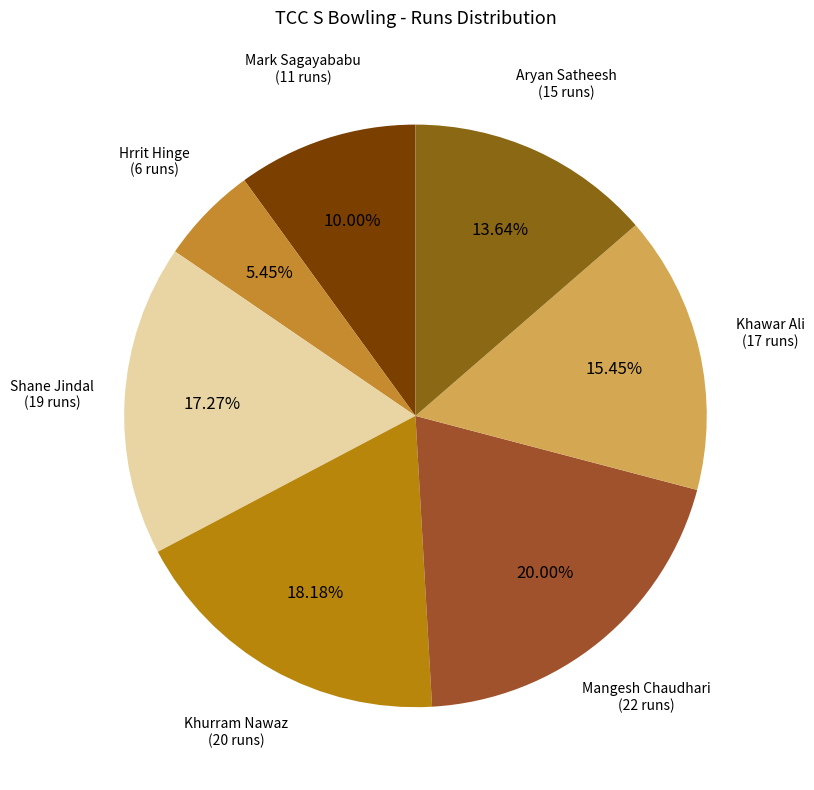

Which slice is the largest?

Mangesh Chaudhari